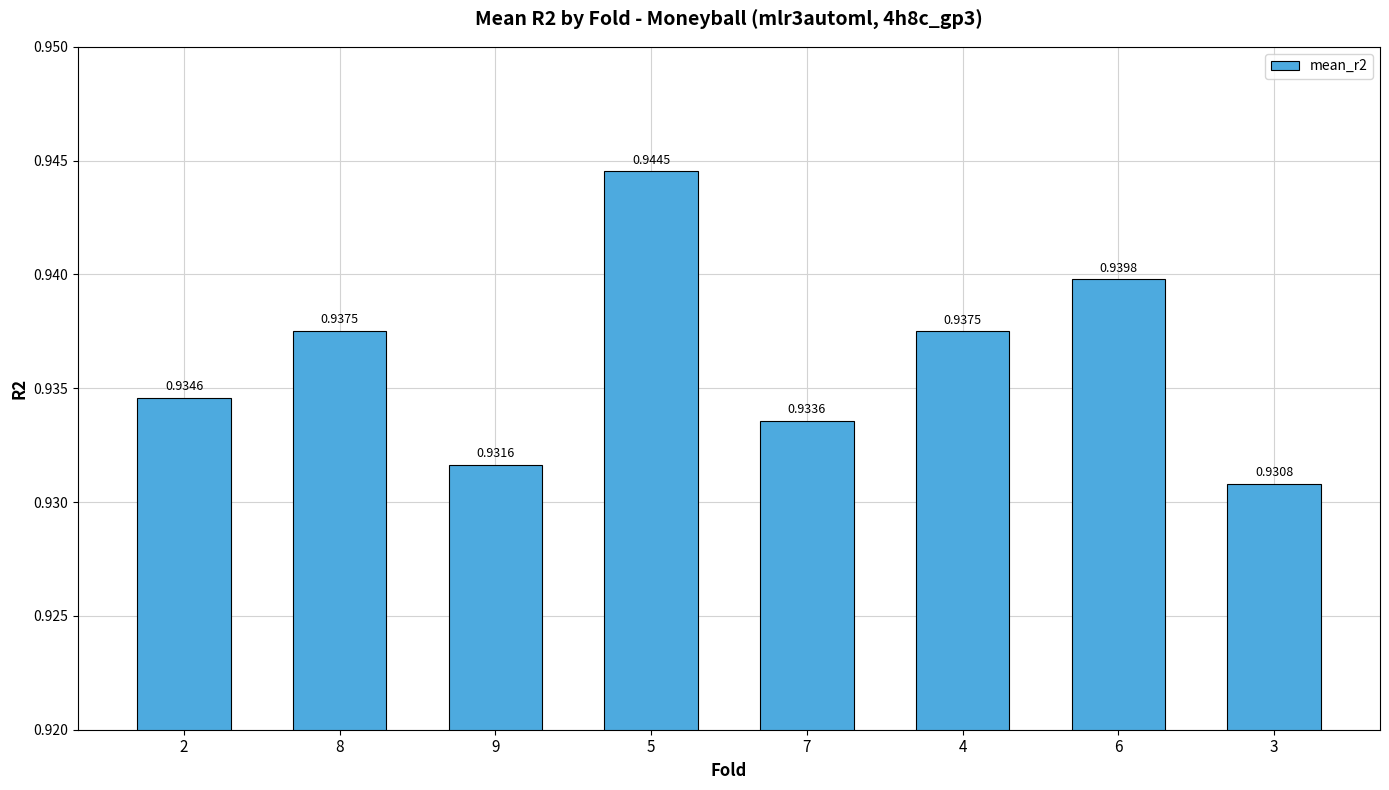

What is the sum of the values at 2 and 3?

1.9